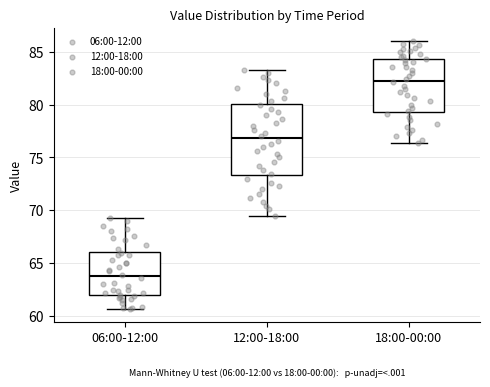

Comparing the boxes themselves (not the whiskers), which one is the tallest?

12:00-18:00